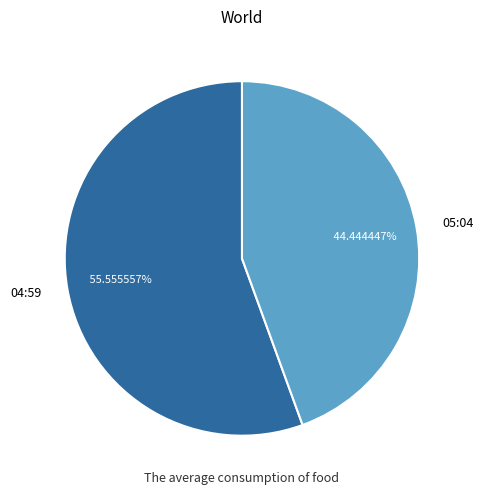

What is the smallest slice in the pie chart?

05:04